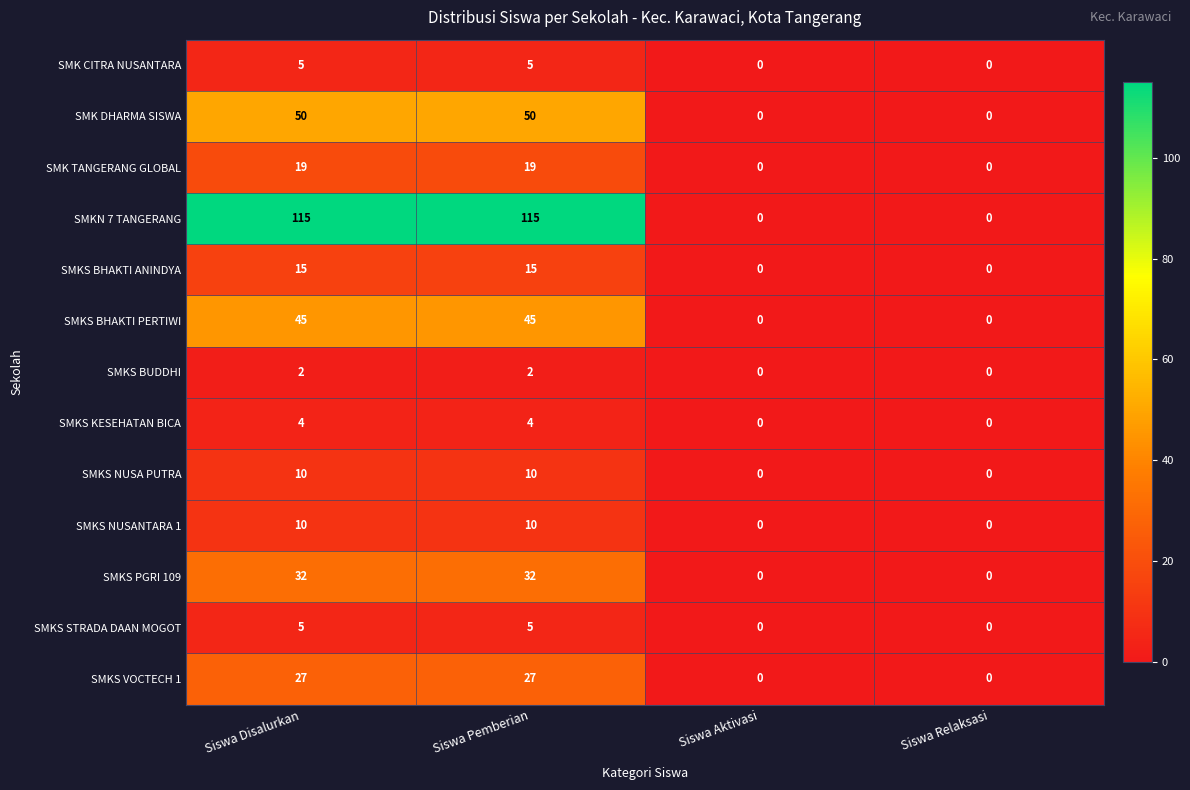

What is the highest value of the SMKS VOCTECH 1 series?

27